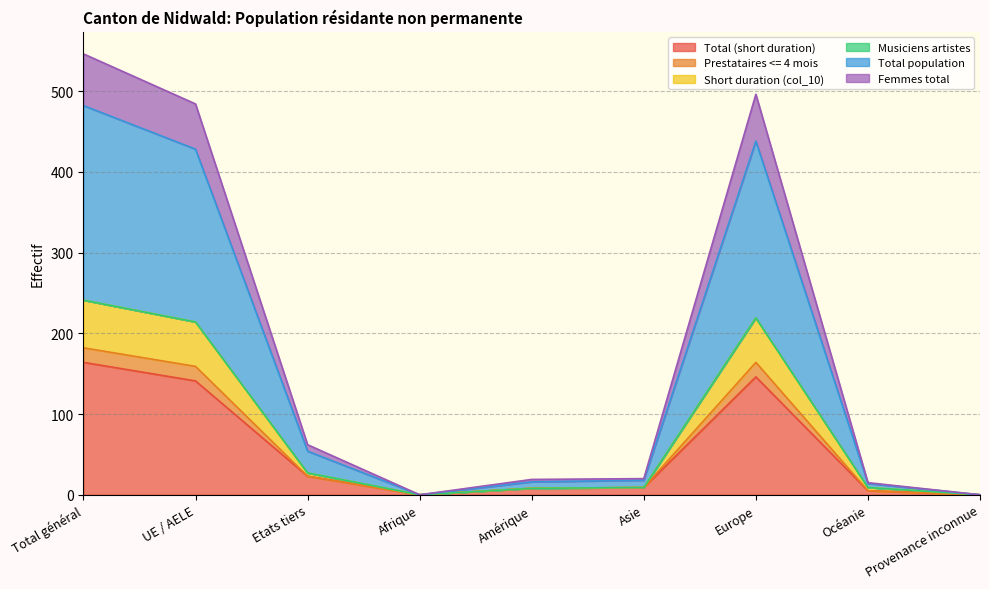

At which label does Prestataires <= 4 mois reach its minimum?

Afrique